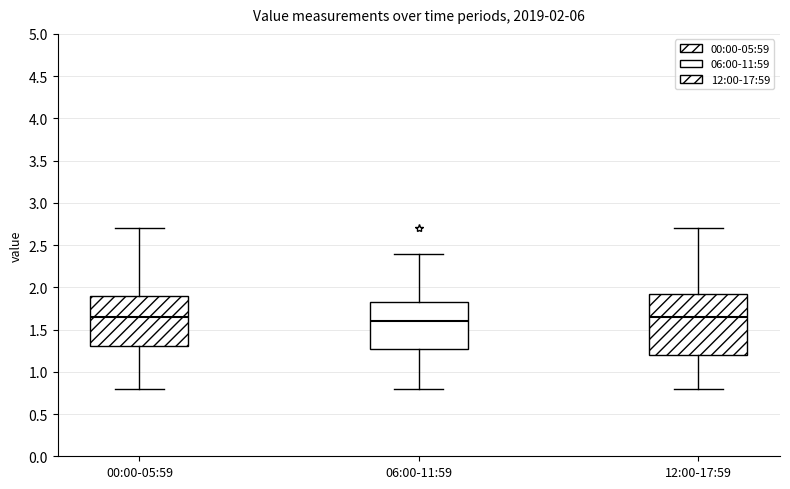

Comparing the boxes themselves (not the whiskers), which one is the tallest?

12:00-17:59